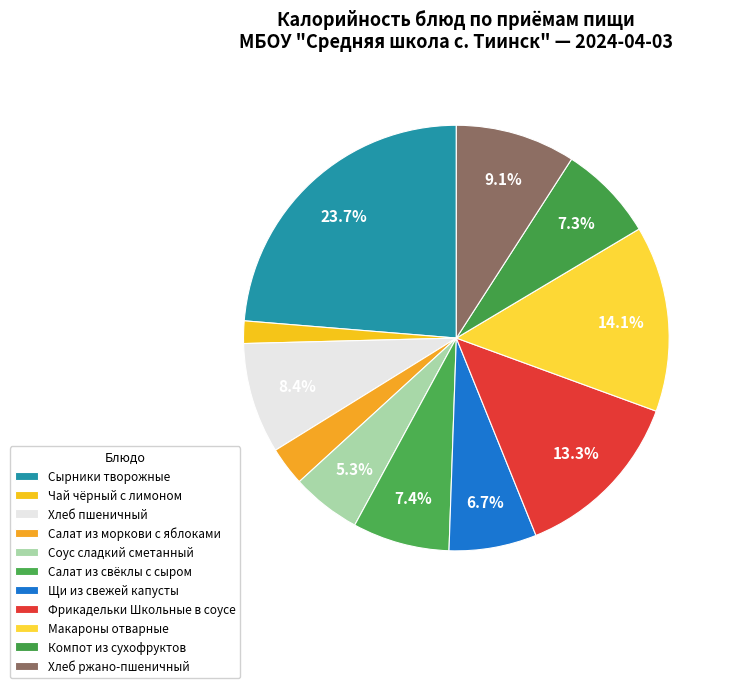

Does Салат из моркови с яблоками account for over 50% of the chart?

No